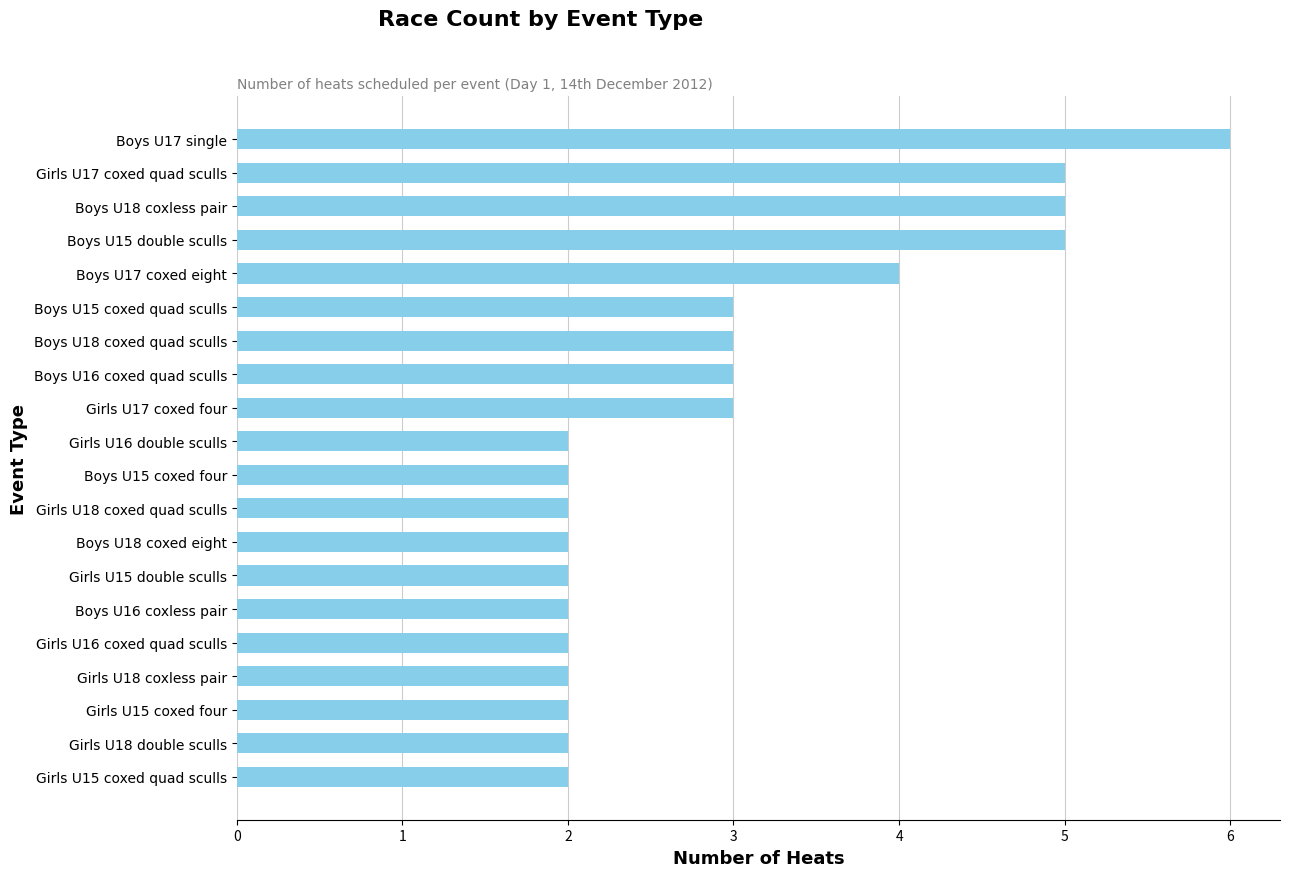

What is the greatest value displayed?

6